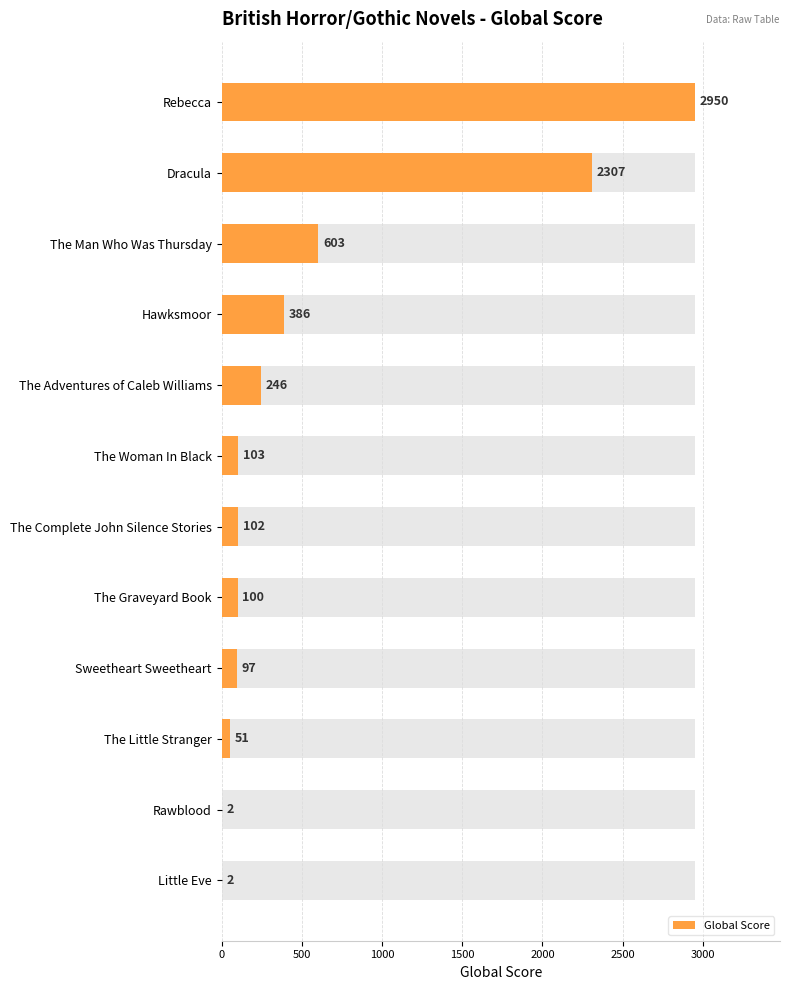

The value at The Graveyard Book is 50. True or false?

False